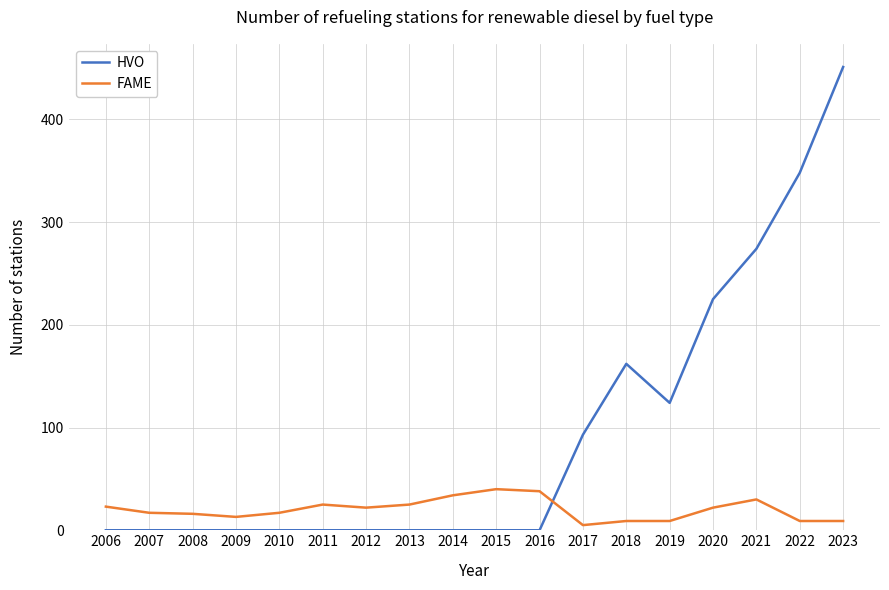

Is the value of HVO at 2006 greater than the value of FAME at 2021?

No